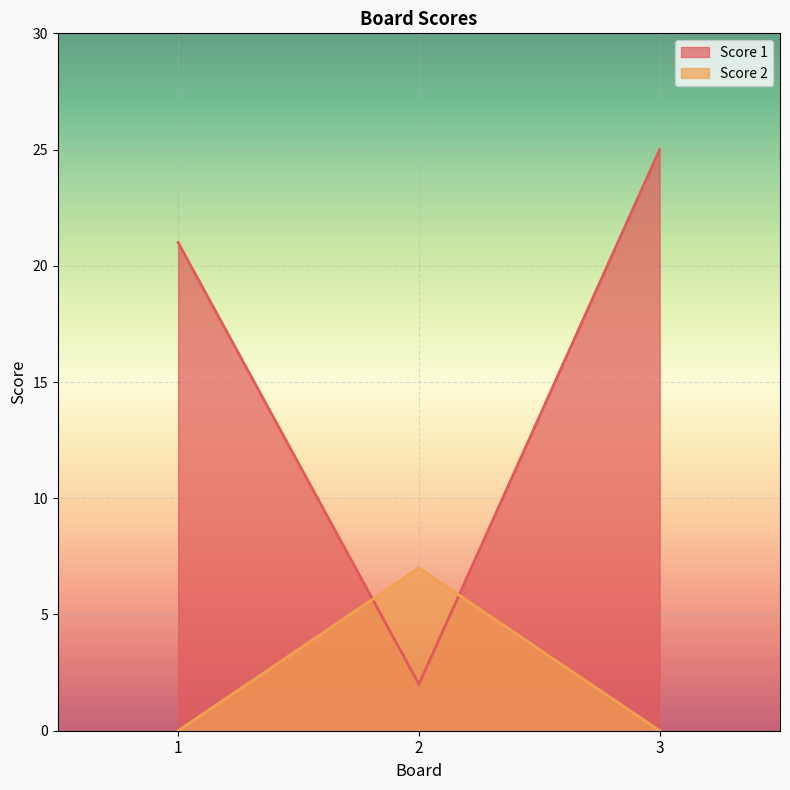

How many values in the Score 1 series exceed 21?

1